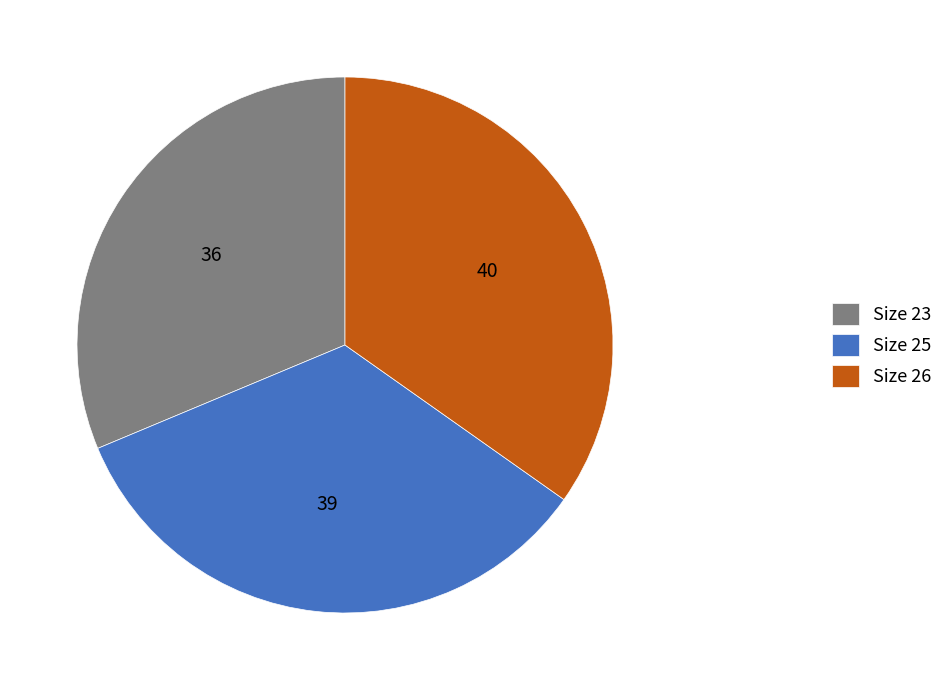

Does any single category account for the majority?

No